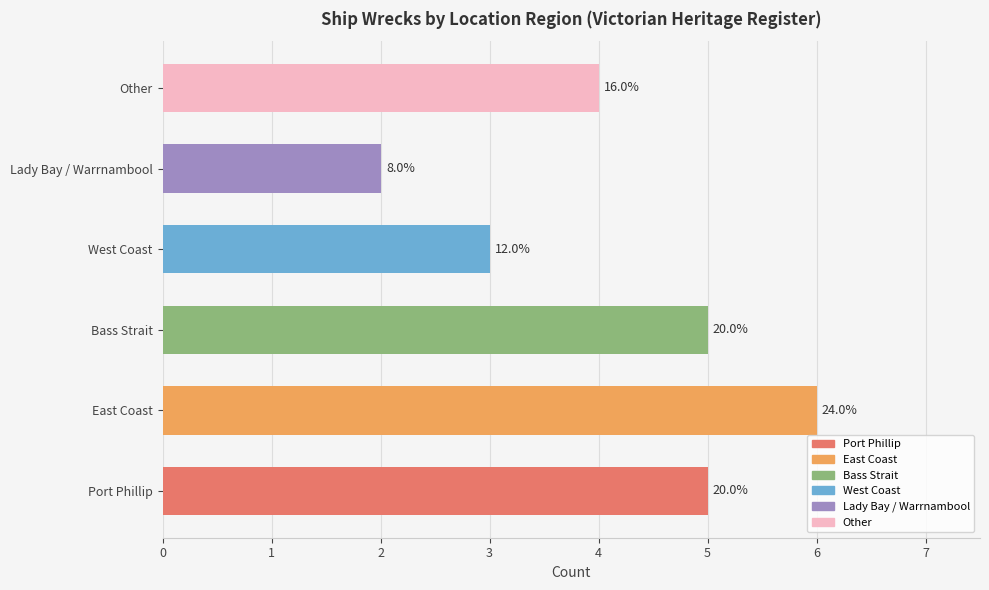

How many bars are there in total?

6